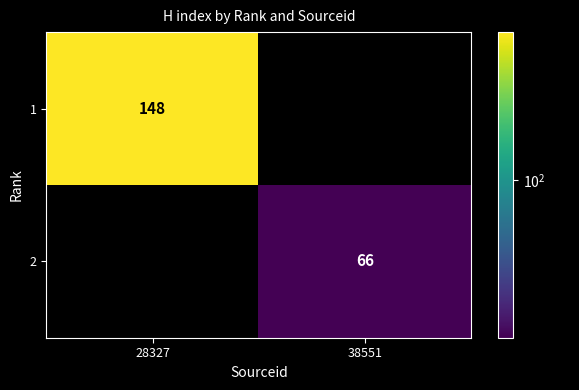

The value of 2 at 38551 is 18. True or false?

False